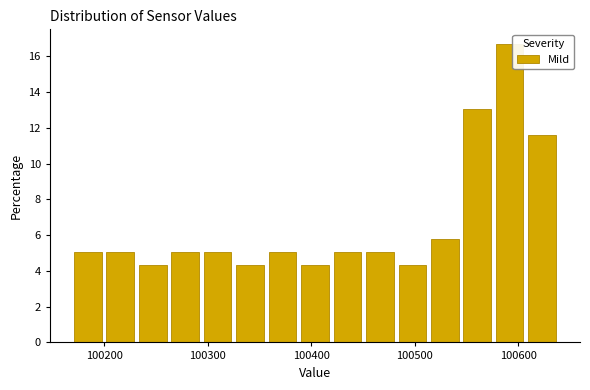

Read against the x-axis, roughly where is the centre of the tallest bar?

100590